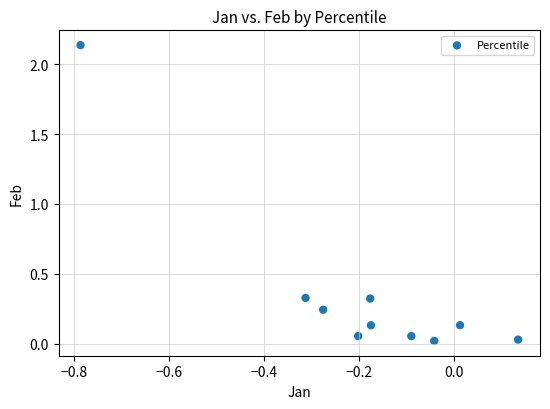

What is the range of X values (max minus min)?

0.9